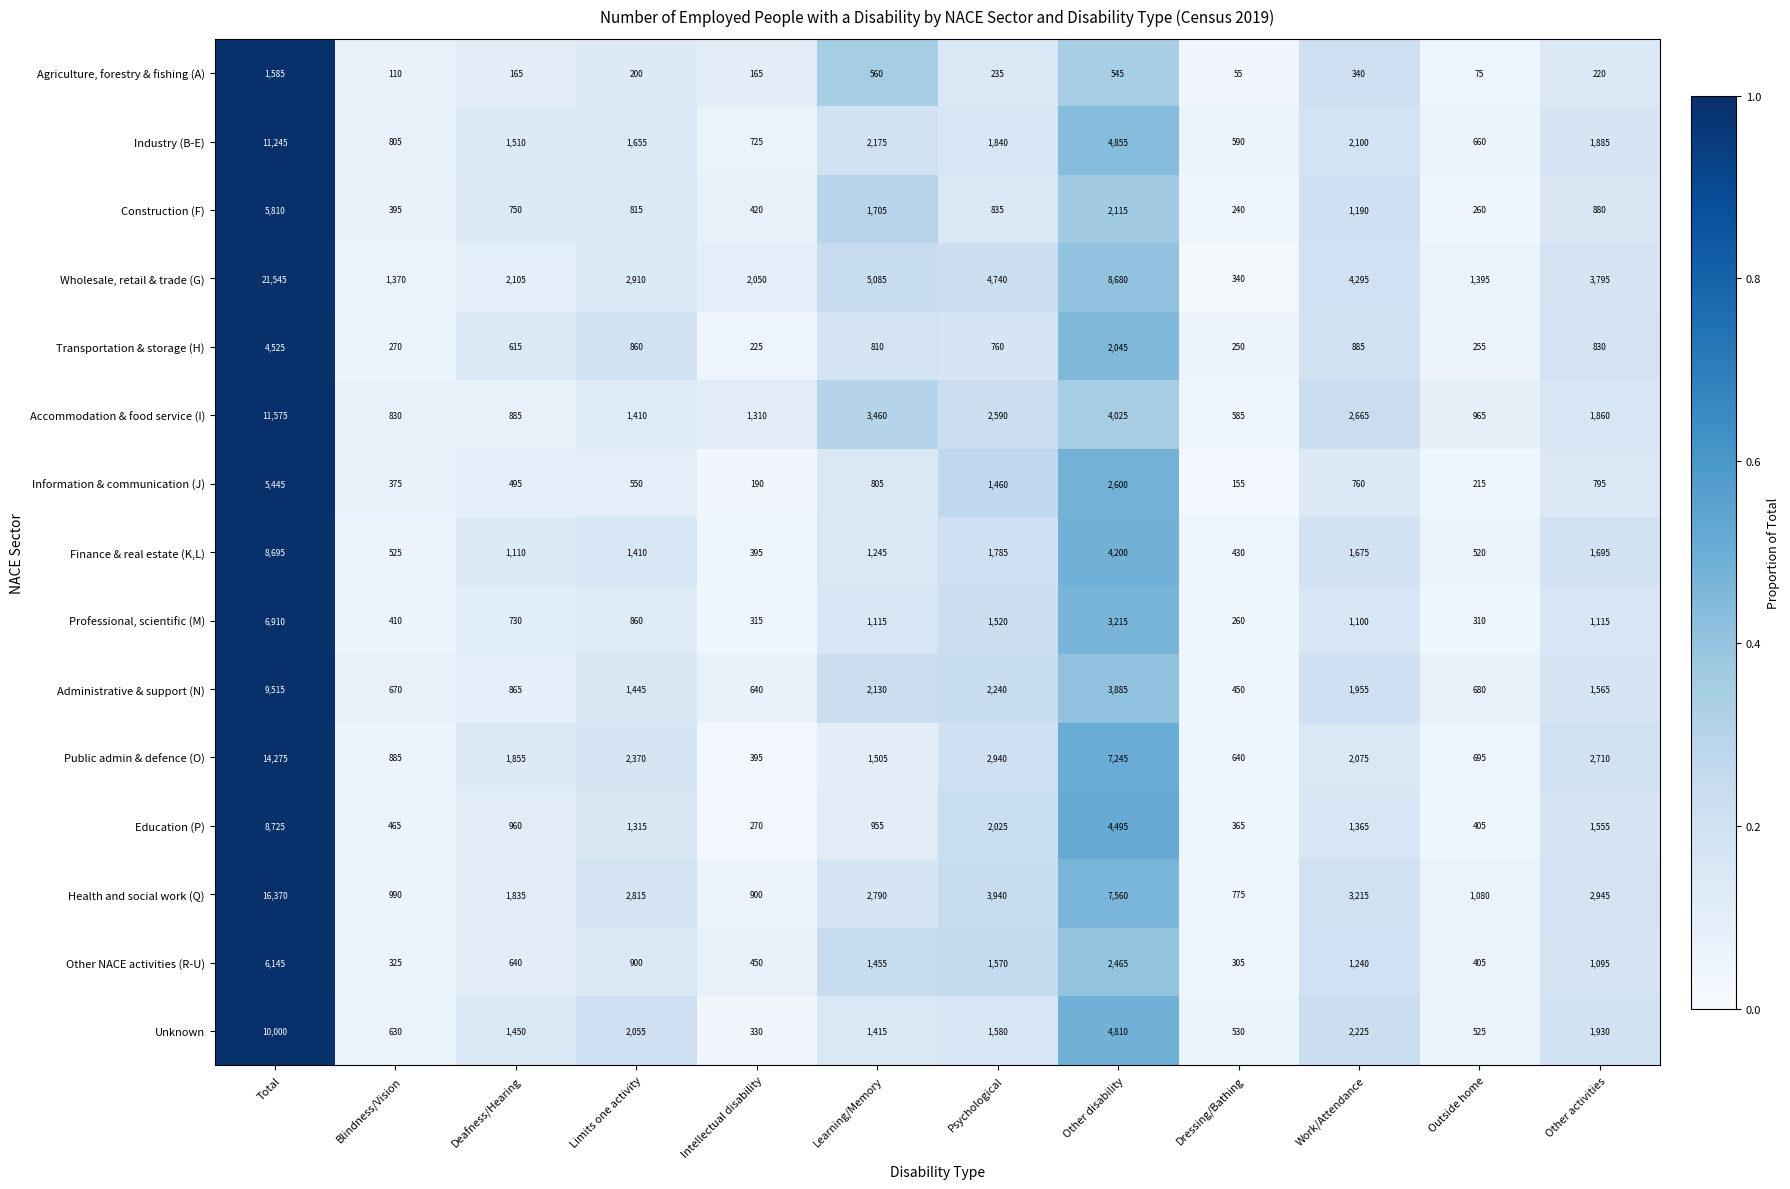

True or false: Administrative & support (N) has a value of 670 at Blindness/Vision.

True